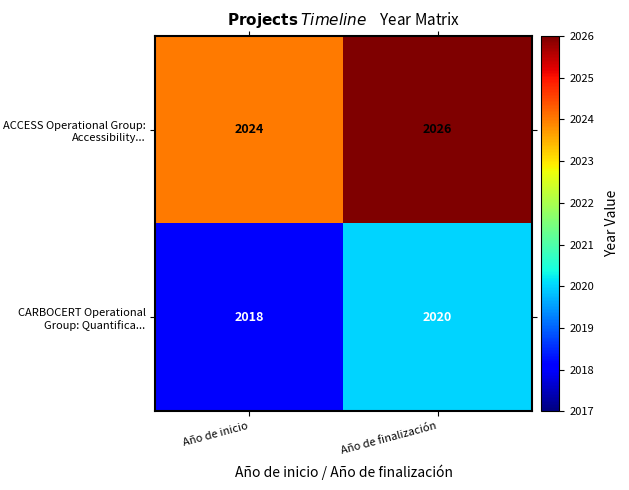

The CARBOCERT Operational Group: Quantifica... series shows 2018 at Año de inicio. True or false?

True